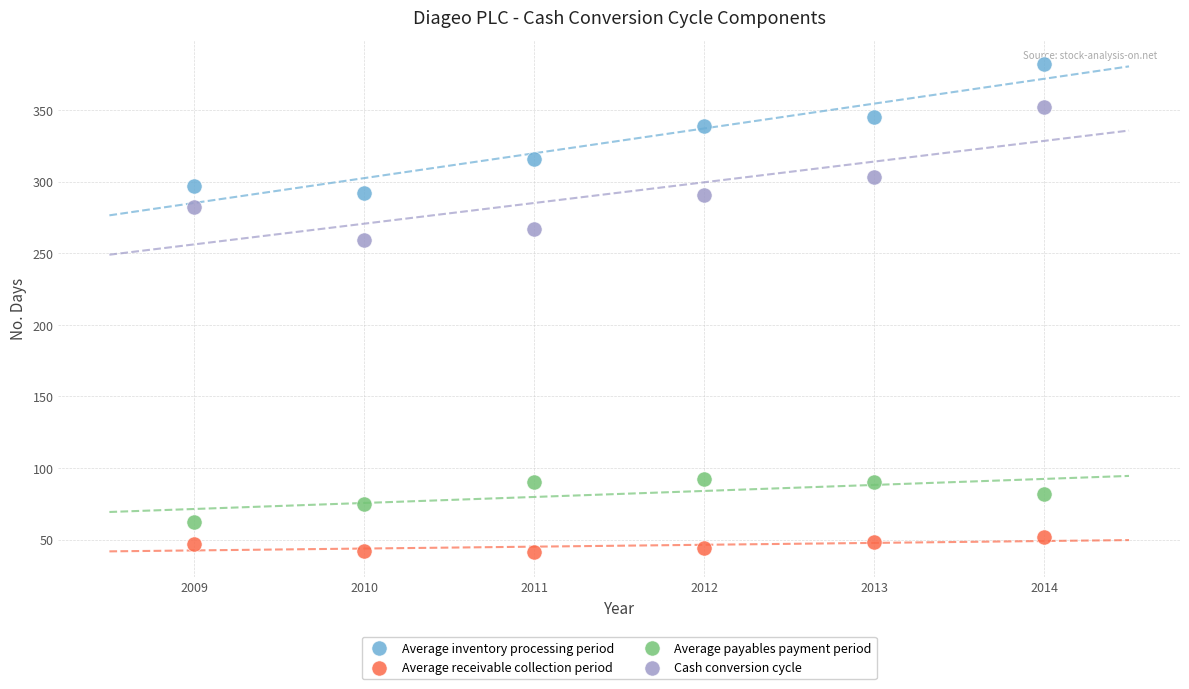

Across all series, what Y value is closest to 211?

259